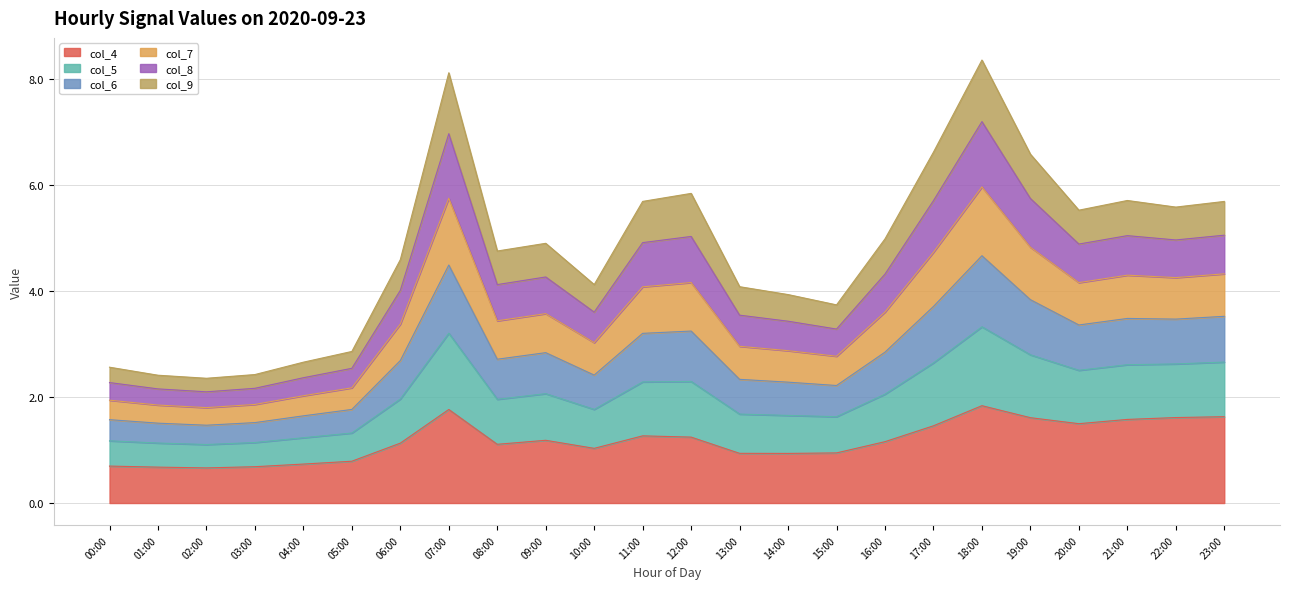

What is the lowest value of the col_4 series?

0.7